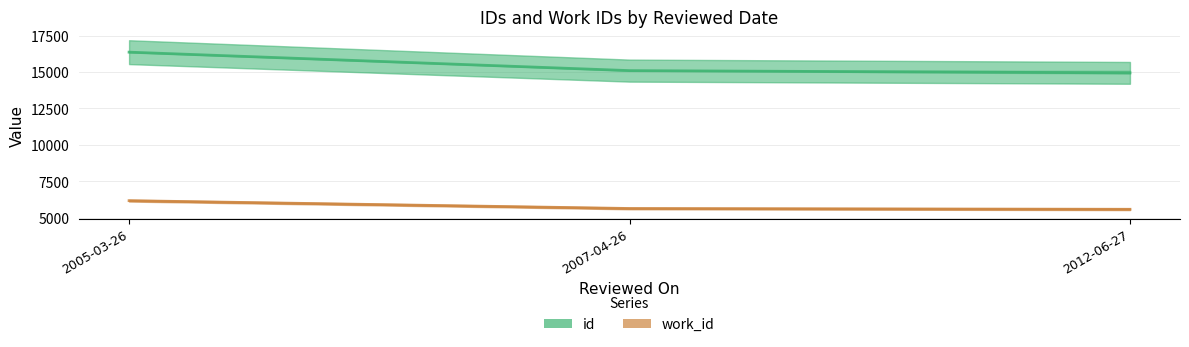

What position from the left is 2007-04-26?

2